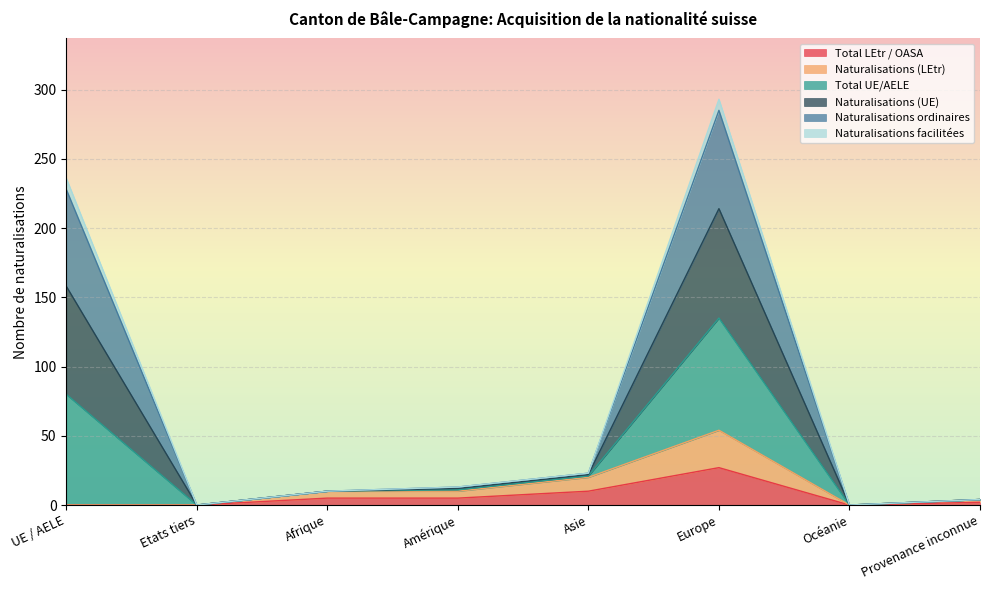

The Naturalisations (UE) series shows 6 at Afrique. True or false?

False